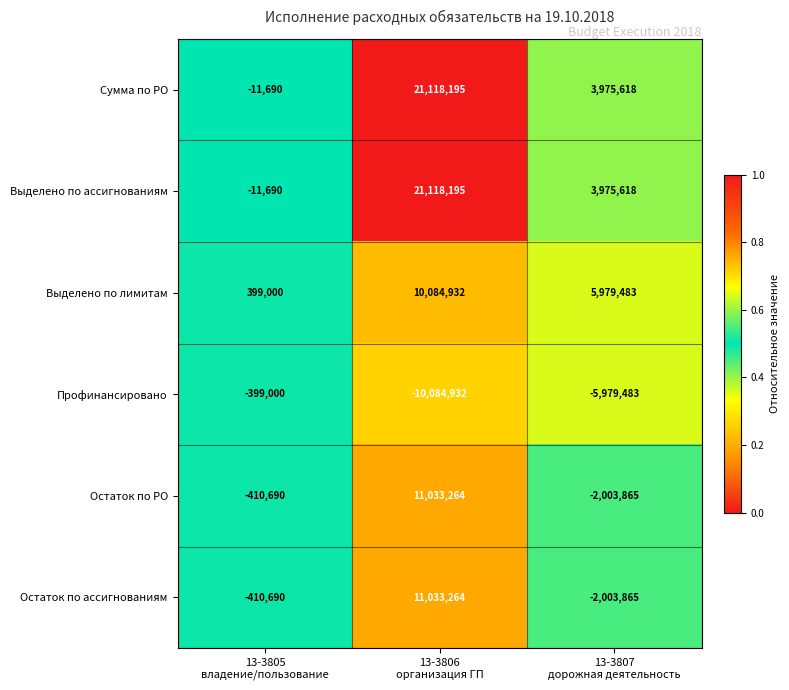

What is the average value of the Выделено по лимитам series?

5487805